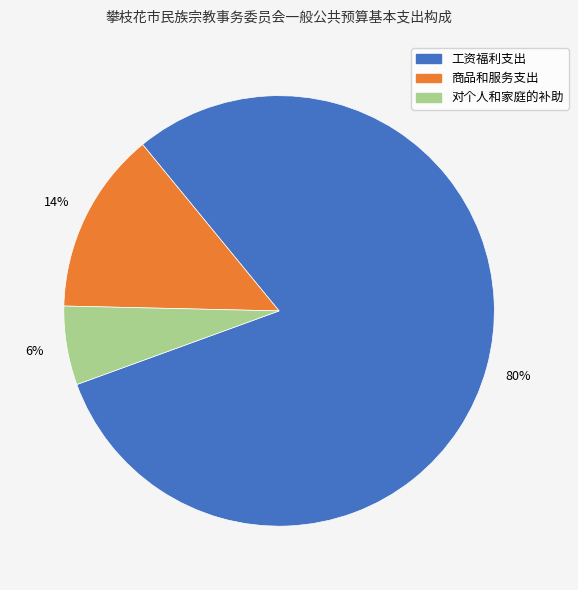

How many slices are in this pie chart?

3